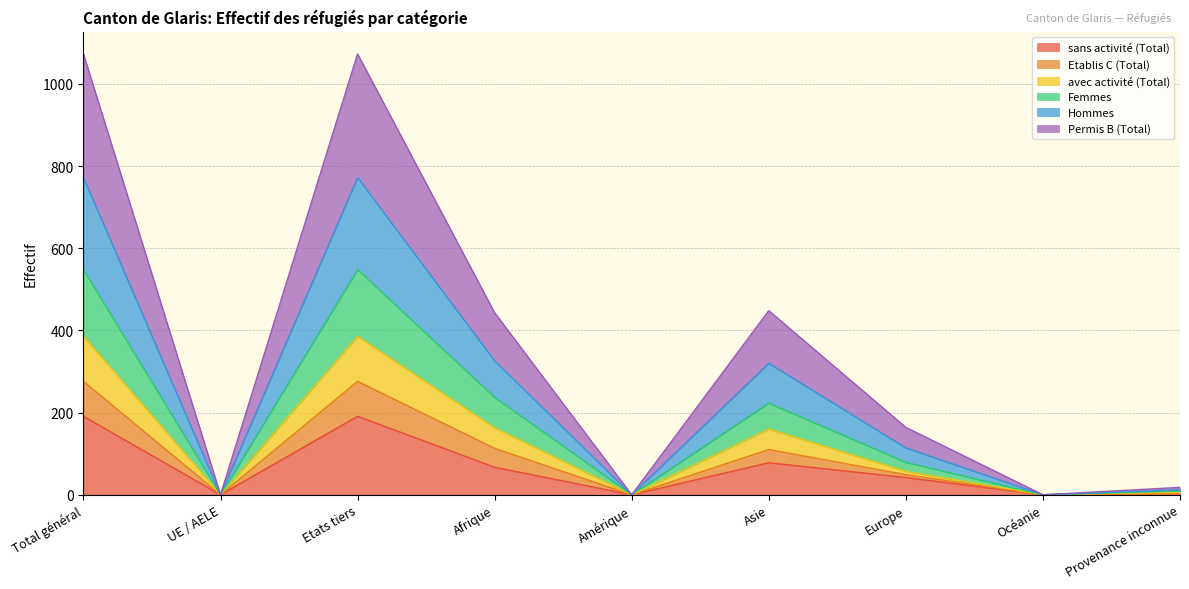

Is it true that sans activité (Total) equals 67 at Afrique?

True